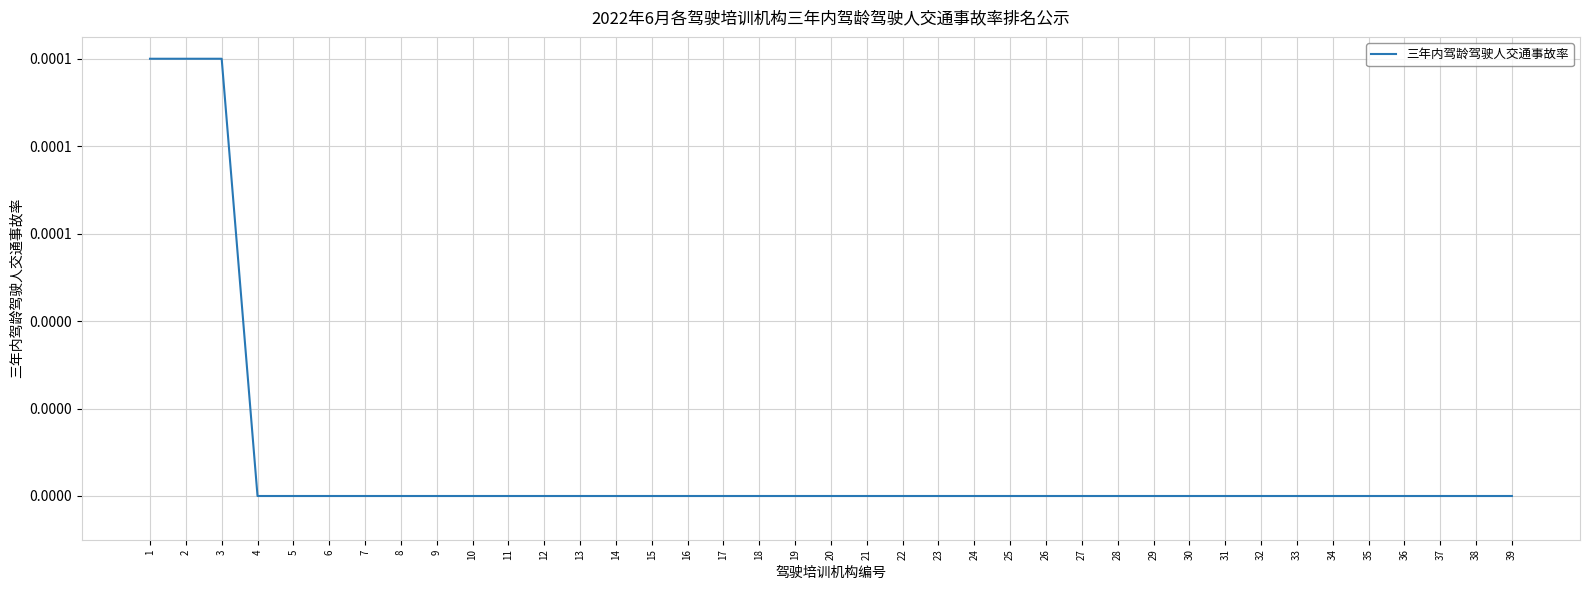

True or false: there are more than 0 points higher than both neighbors.

False